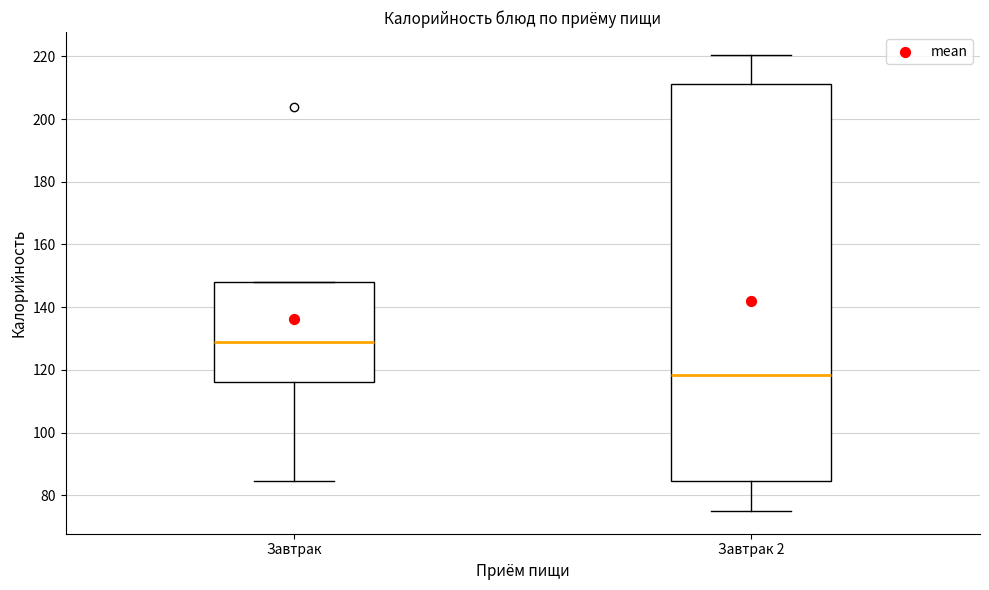

Which box's median line is the highest?

Завтрак